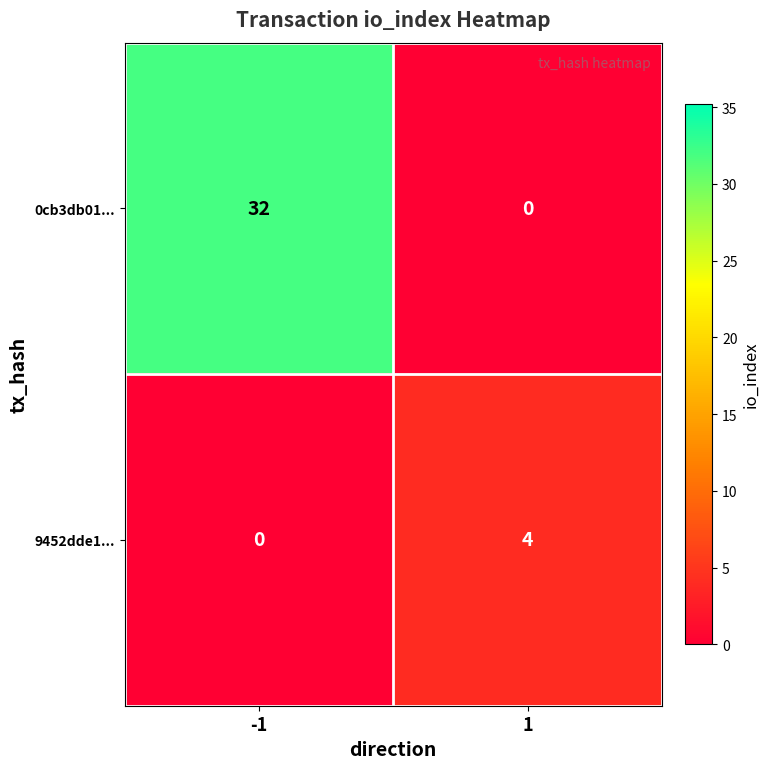

What is the sum of the 9452dde1... values at 1 and -1?

4